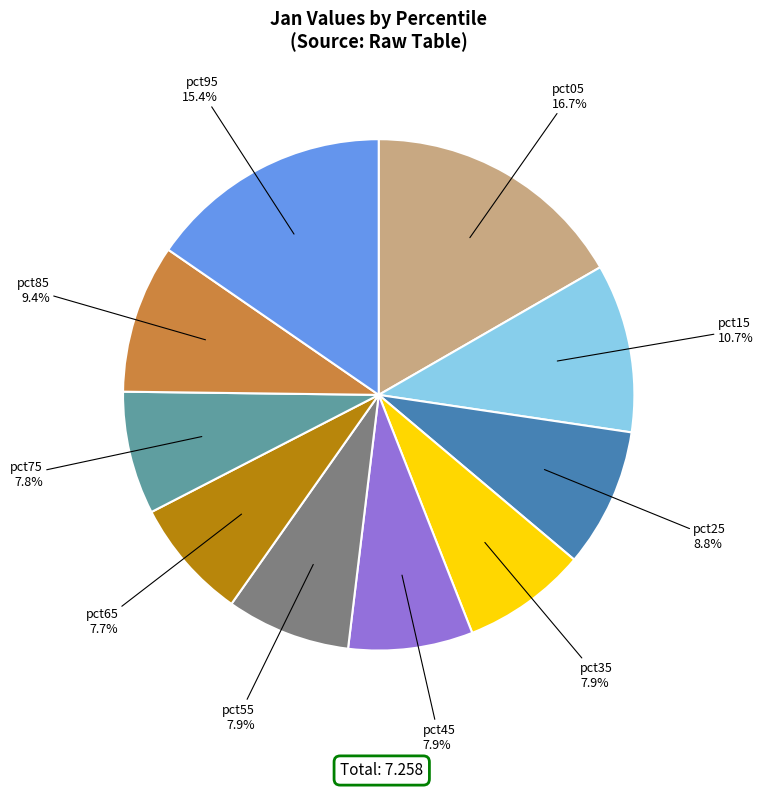

Is there a majority slice in this chart?

No